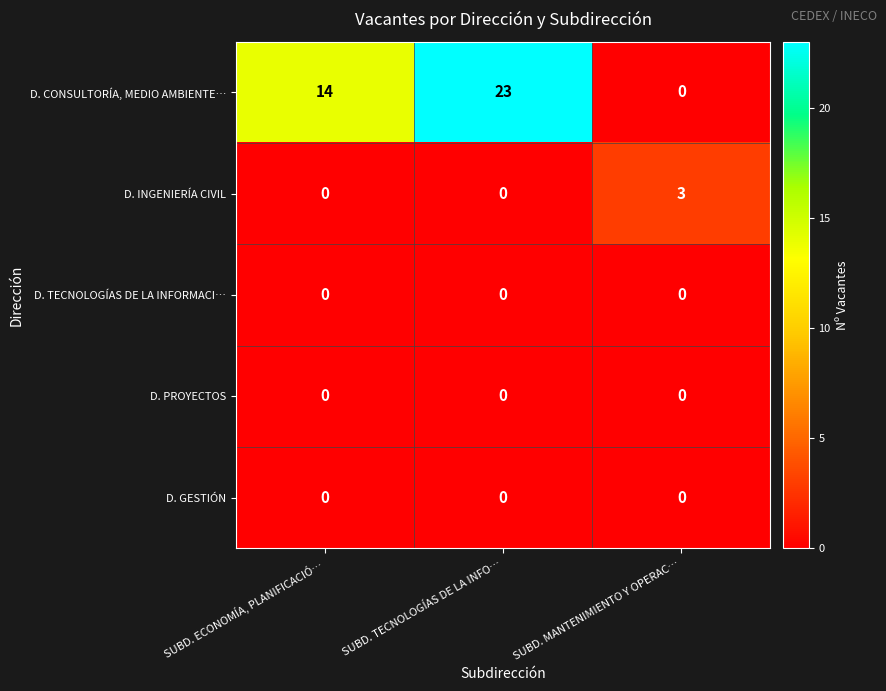

What is the spread (max minus min) of values at SUBD. ECONOMÍA, PLANIFICACIÓ…?

14